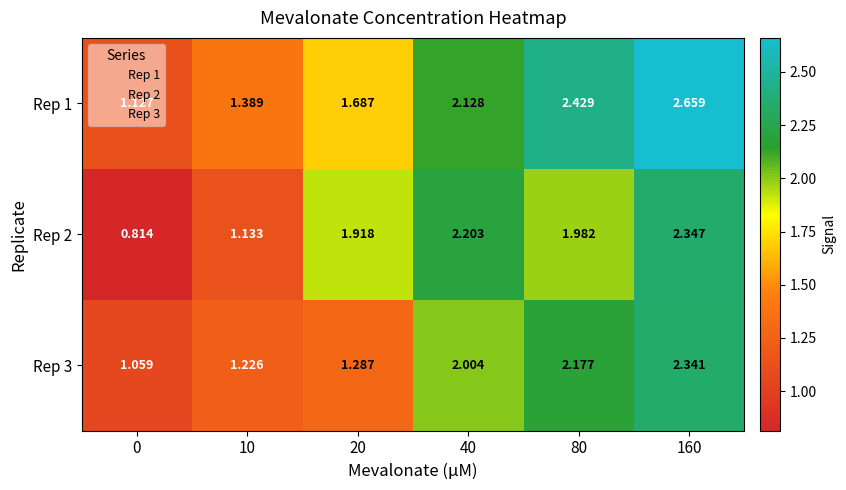

Is the value of Rep 3 at 80 greater than the value of Rep 2 at 80?

Yes